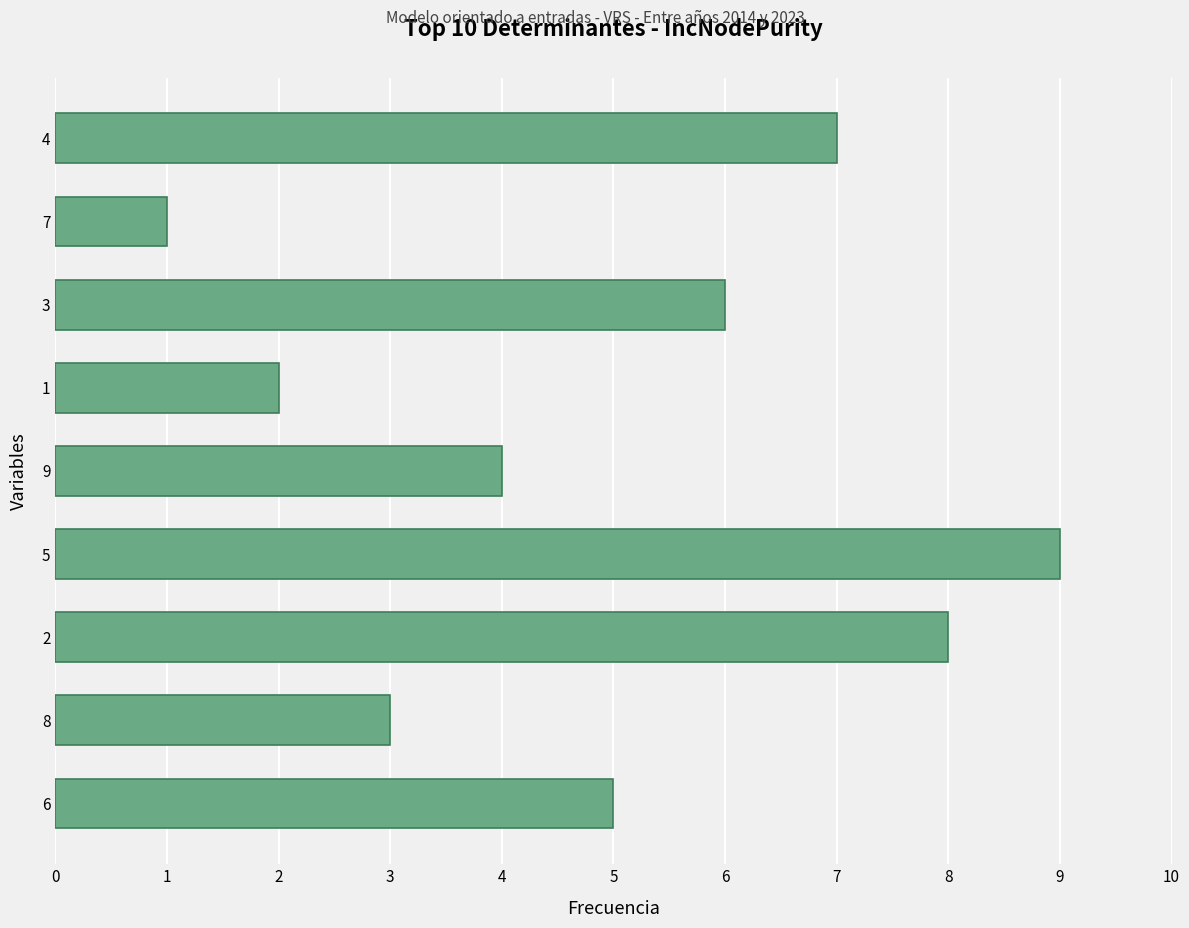

How many bars are there in total?

9